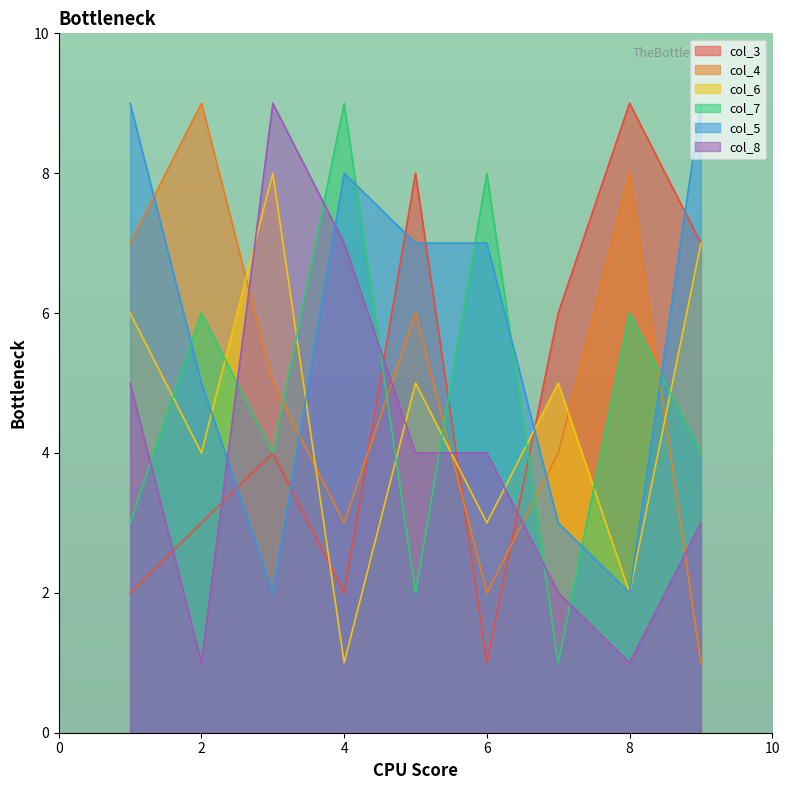

What is the sum of the col_4 values at 6 and 9?

3